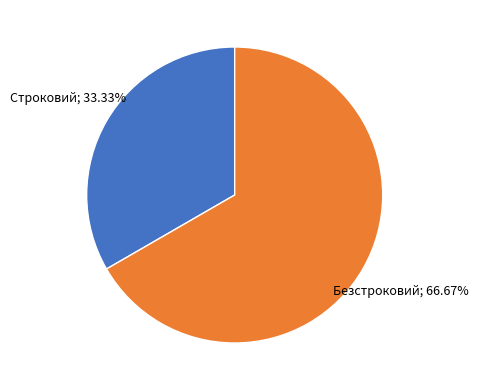

Is there a majority slice in this chart?

Yes